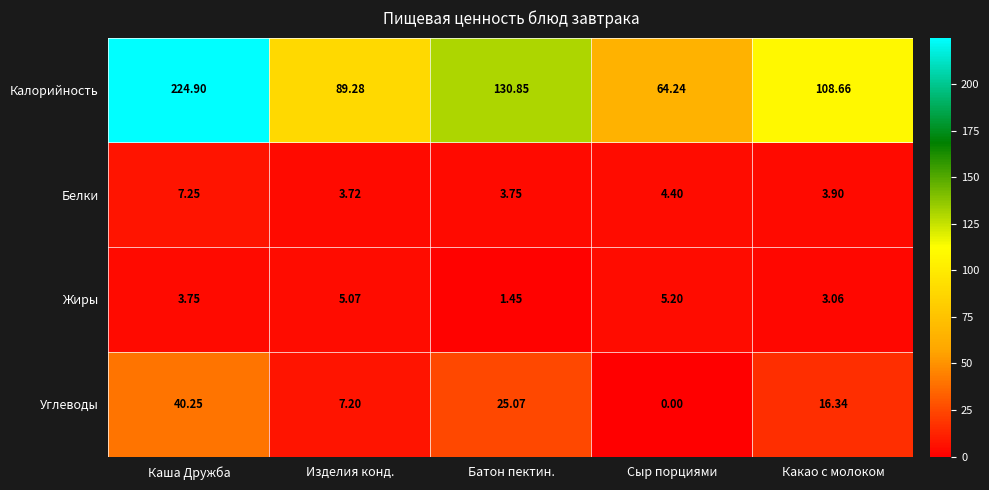

How many categories are shown in the chart?

5